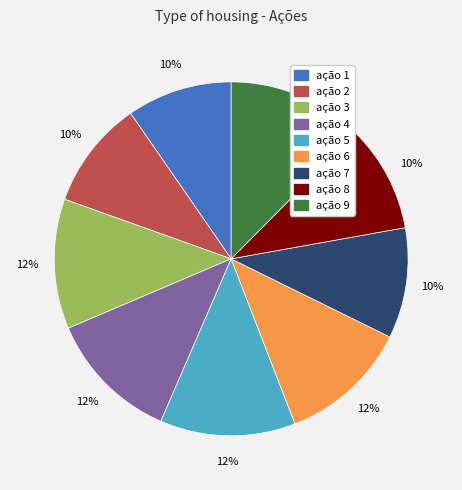

To the nearest percent, what percentage of the pie is ação 5?

12%